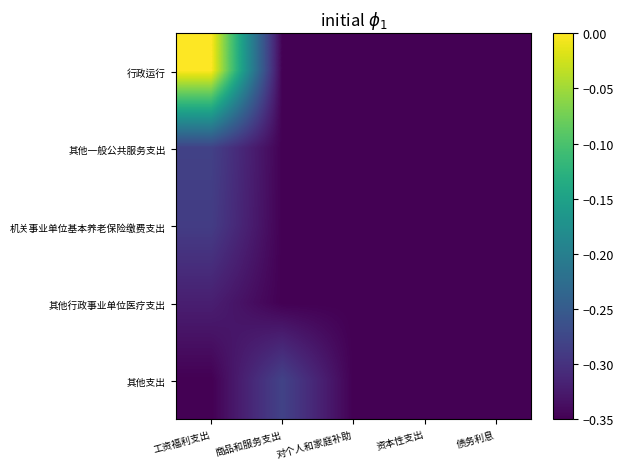

Reading left to right, transcribe all the data shown in this chart.

行政运行: 工资福利支出=0.0	商品和服务支出=-0.3	对个人和家庭补助=-0.3	资本性支出=-0.3	债务利息=-0.3
其他一般公共服务支出: 工资福利支出=-0.3	商品和服务支出=-0.3	对个人和家庭补助=-0.3	资本性支出=-0.3	债务利息=-0.3
机关事业单位基本养老保险缴费支出: 工资福利支出=-0.3	商品和服务支出=-0.3	对个人和家庭补助=-0.3	资本性支出=-0.3	债务利息=-0.3
其他行政事业单位医疗支出: 工资福利支出=-0.3	商品和服务支出=-0.3	对个人和家庭补助=-0.3	资本性支出=-0.3	债务利息=-0.3
其他支出: 工资福利支出=-0.3	商品和服务支出=-0.3	对个人和家庭补助=-0.3	资本性支出=-0.3	债务利息=-0.3